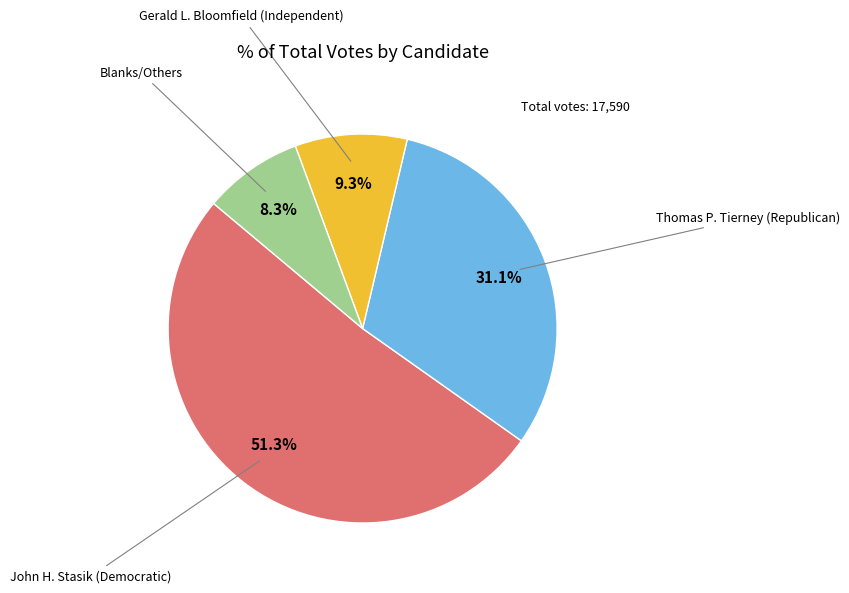

To the nearest percent, what is the difference between the largest and smallest slice percentages?

43%